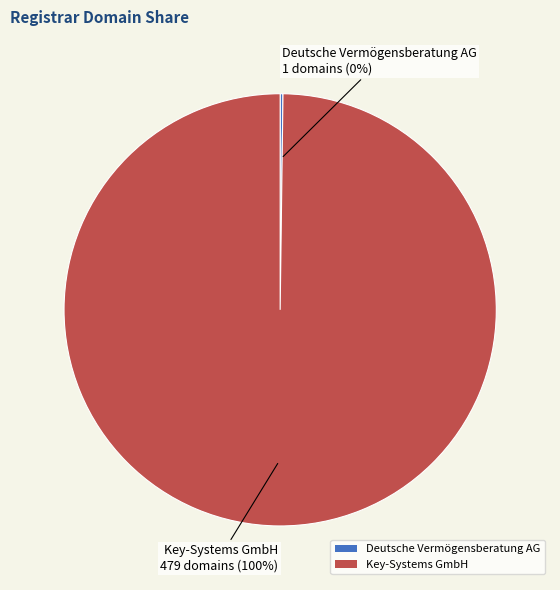

Which category has the biggest portion of the pie?

Key-Systems GmbH